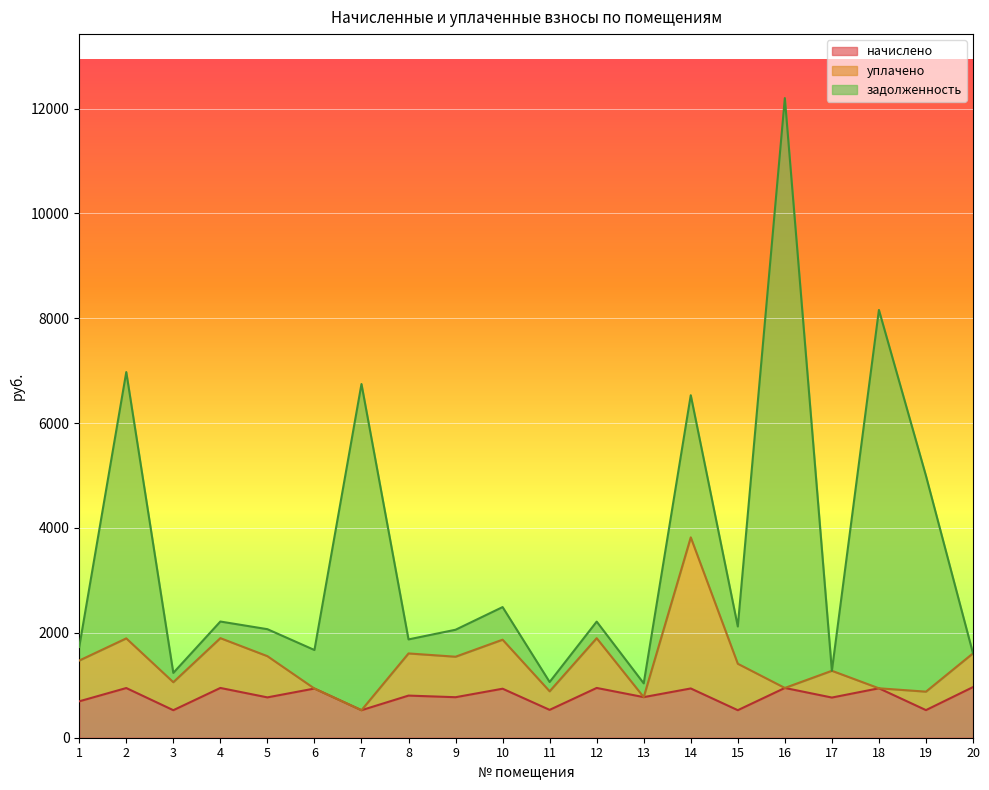

At which category is the sum across all series the highest?

16